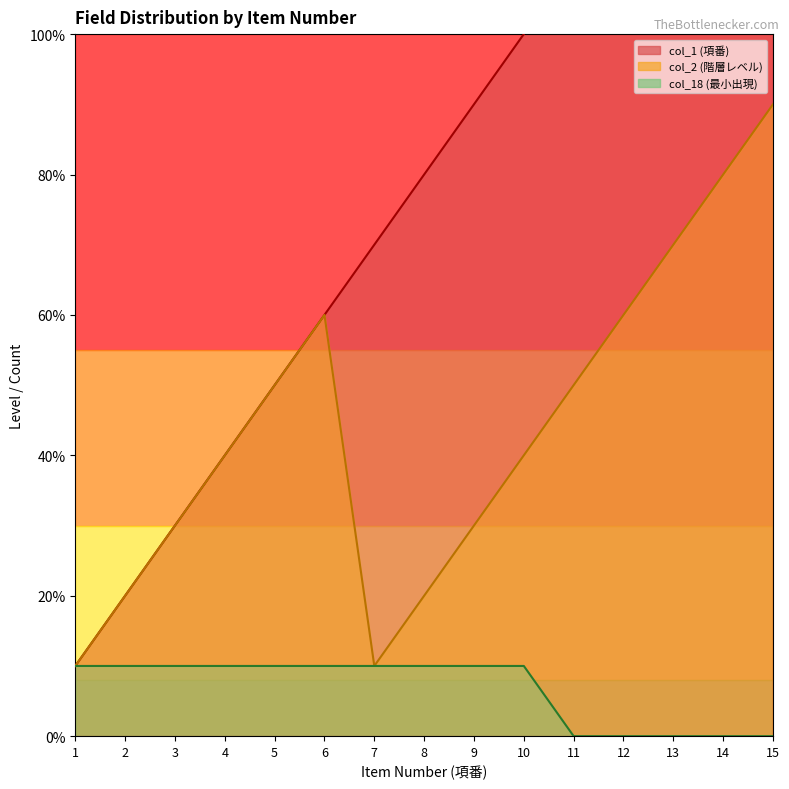

Read the col_1 value at 12, to the nearest 10.

10